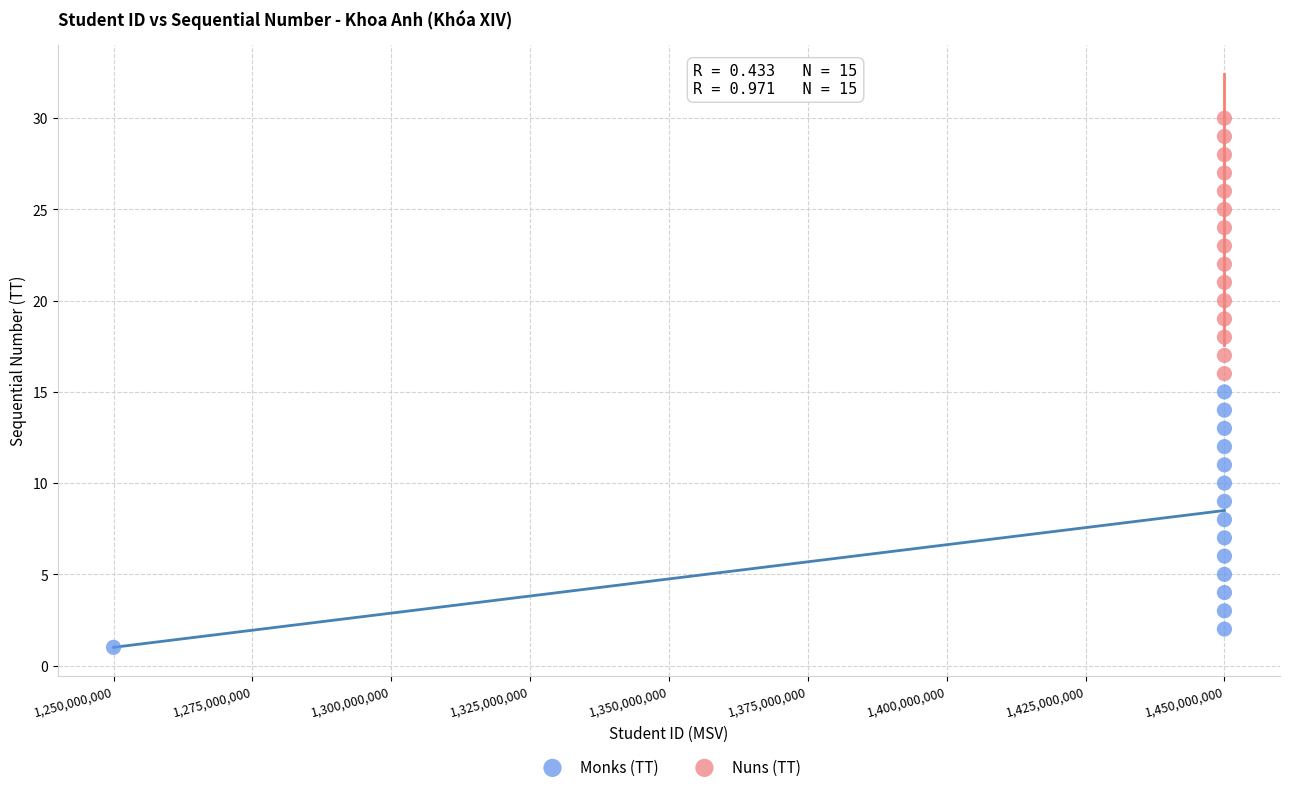

Which series reaches the minimum Y coordinate?

Monks (TT)